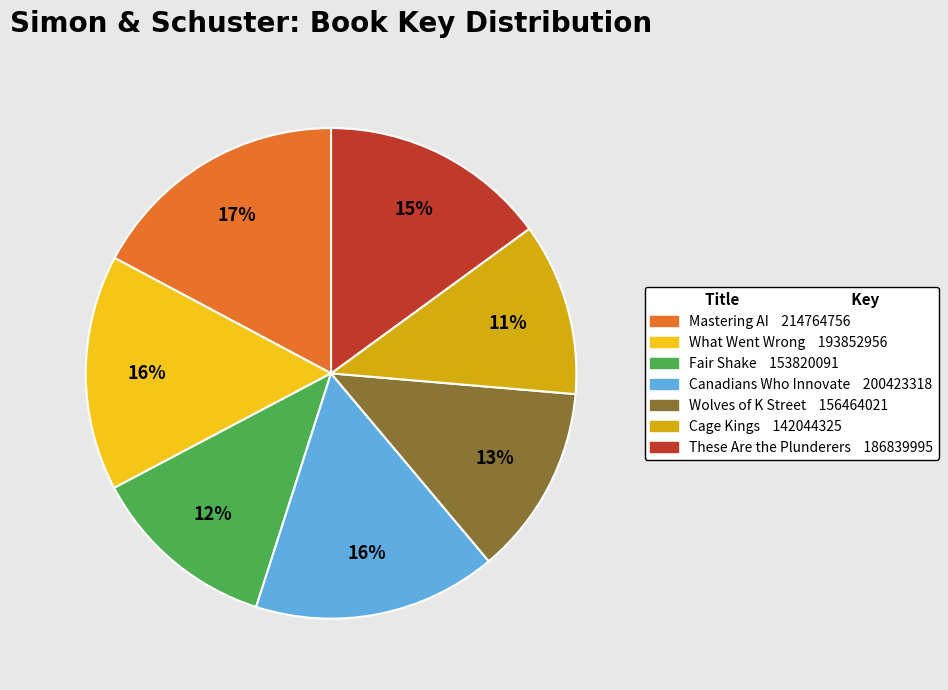

To the nearest percent, what is the average slice percentage?

14%